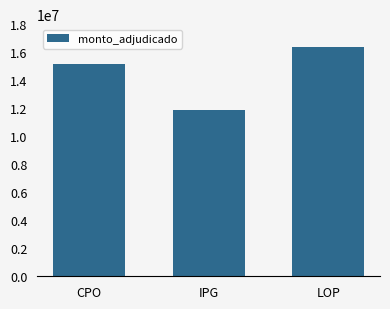

Between LOP and CPO, which is larger?

LOP